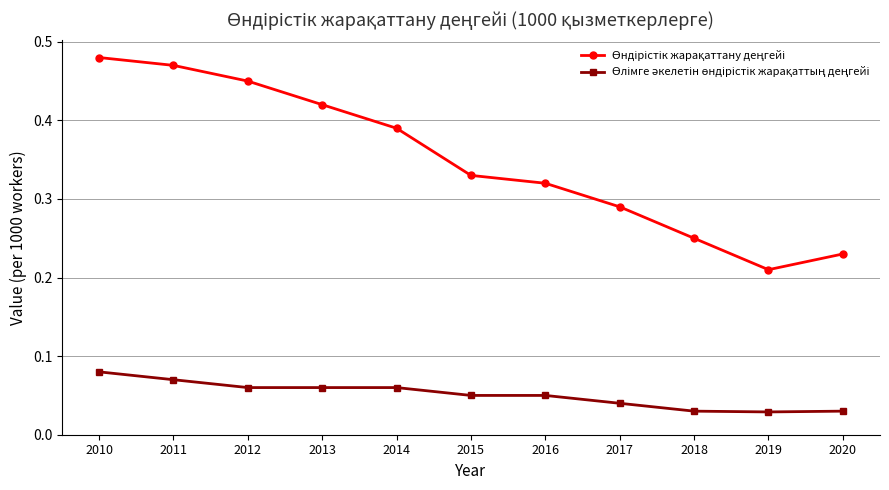

At how many categories does at least one series exceed 0?

11